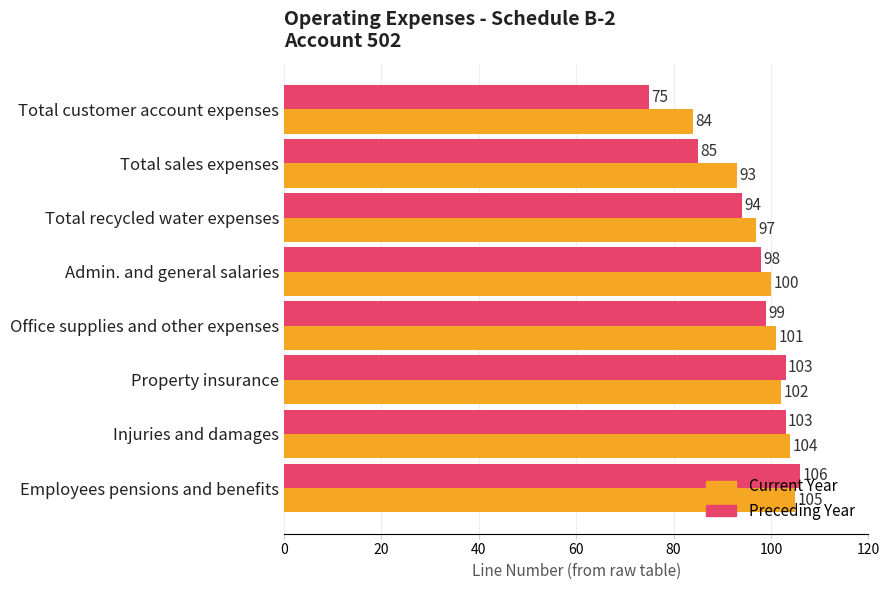

List the series in order of their overall mean, highest first.

Current Year, Preceding Year